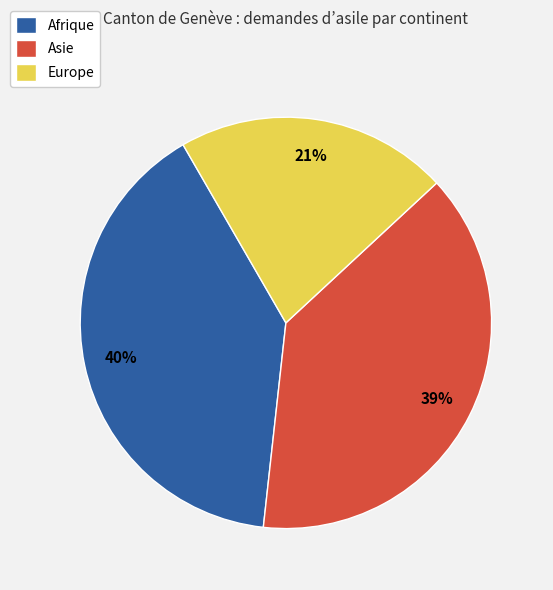

What percentage is the Europe slice, to the nearest percent?

21%